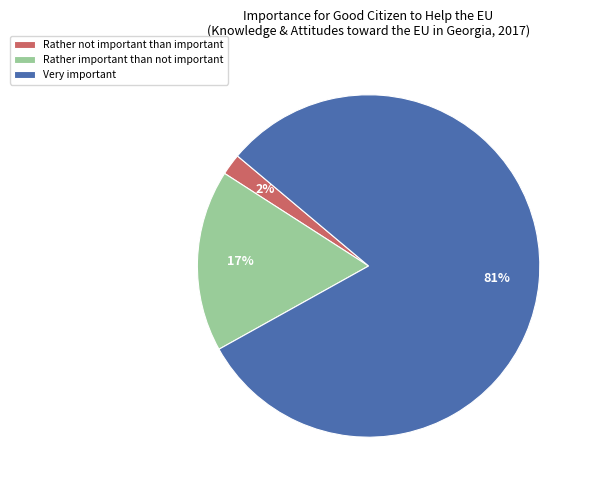

True or false: Very important accounts for 81% of the total.

True